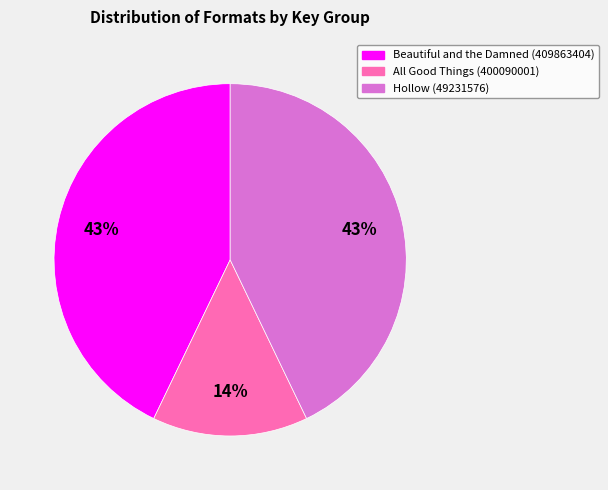

How many segments does this pie chart have?

3